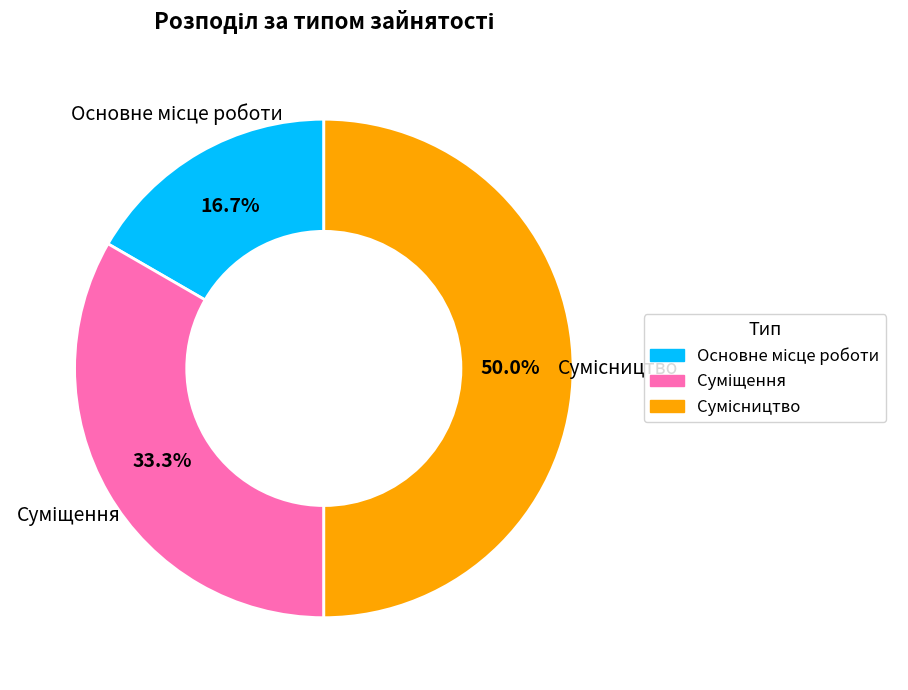

How many segments does this pie chart have?

3